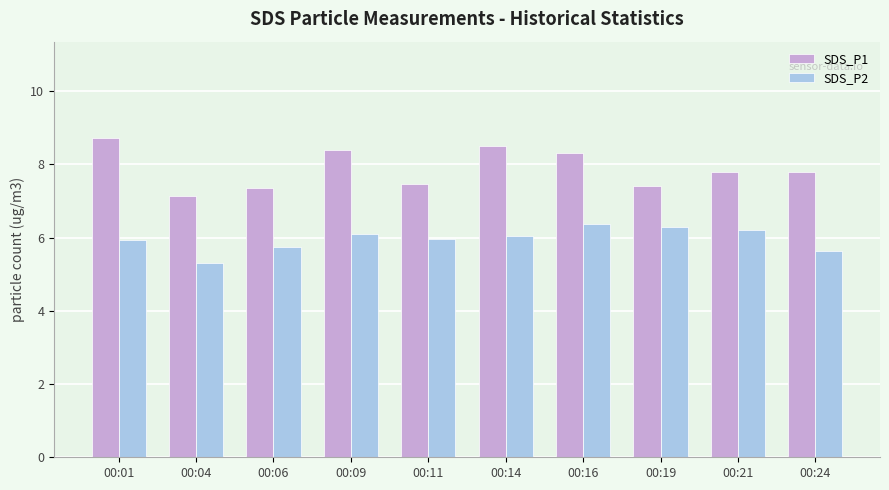

How many values in the SDS_P2 series exceed 6?

5